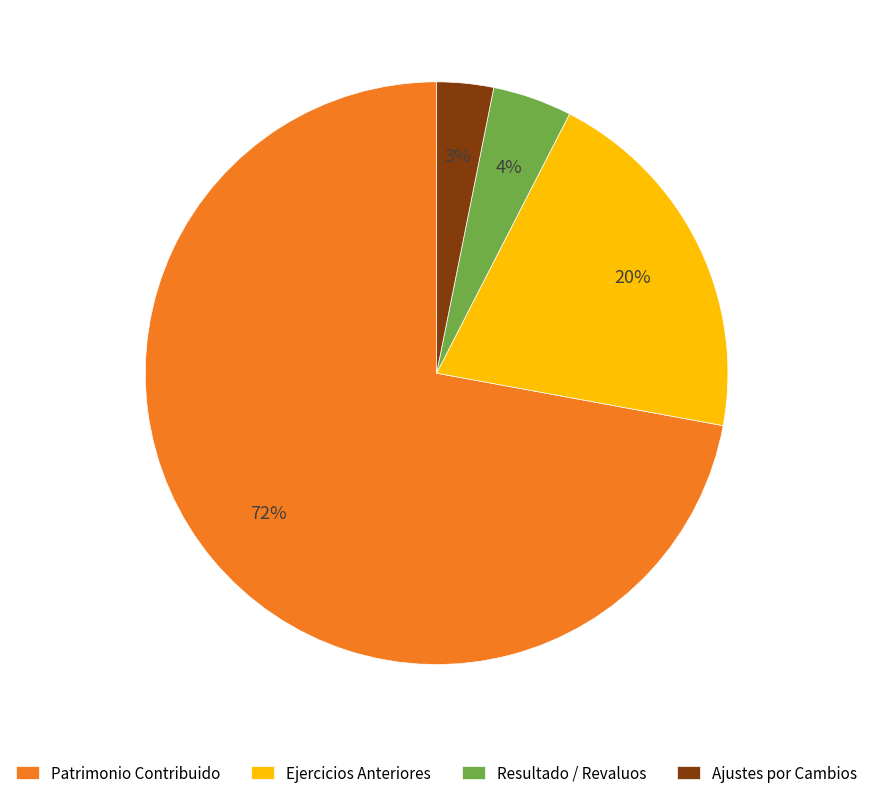

Is it true that Patrimonio Contribuido is 82% of the pie?

False